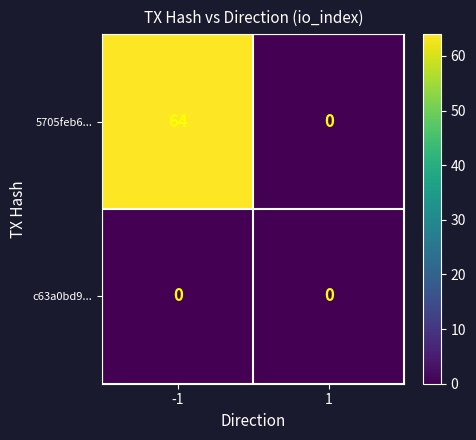

What is the greatest value displayed?

64